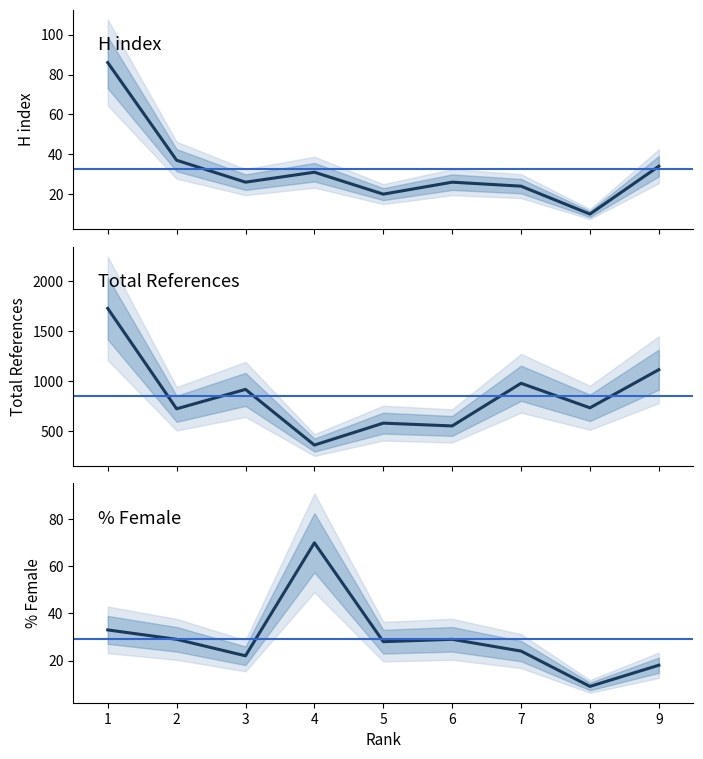

In %Female, how many points are higher than both neighbors (excluding endpoints)?

2